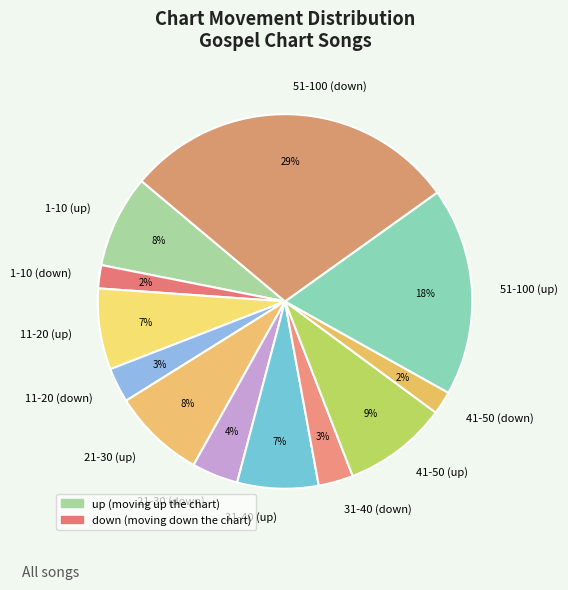

Count the number of slices in the pie.

12